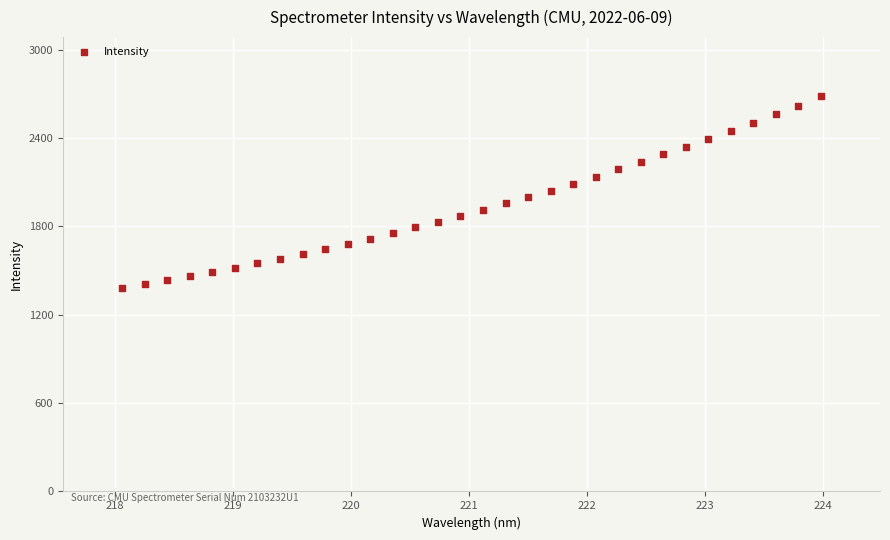

What is the range of Y values (max minus min)?

1299.3